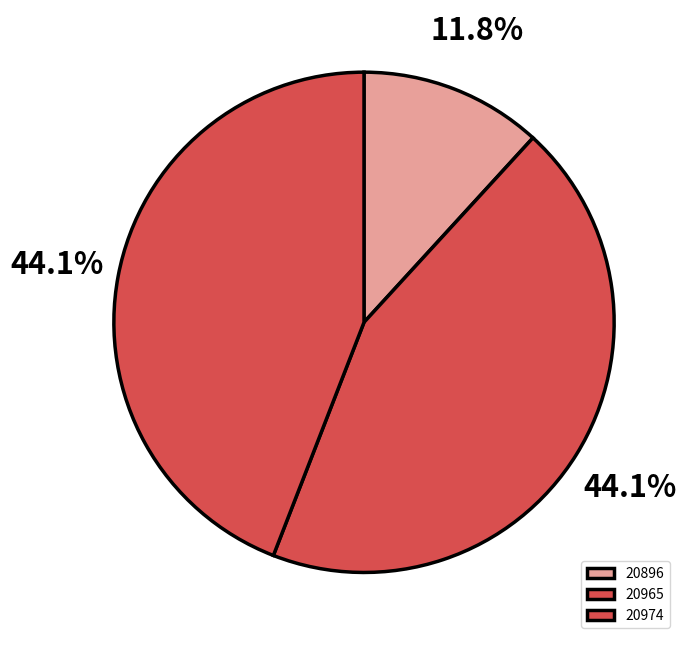

Count the number of slices in the pie.

3